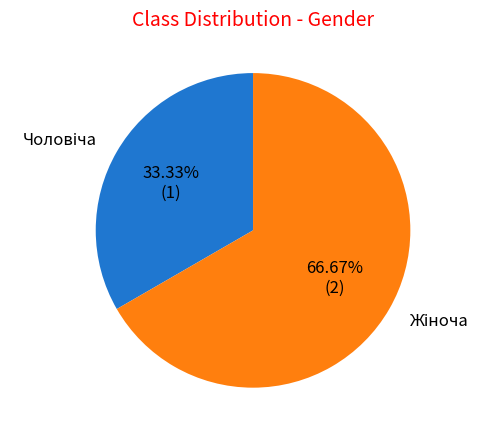

Is there any slice that represents more than half of the pie?

Yes